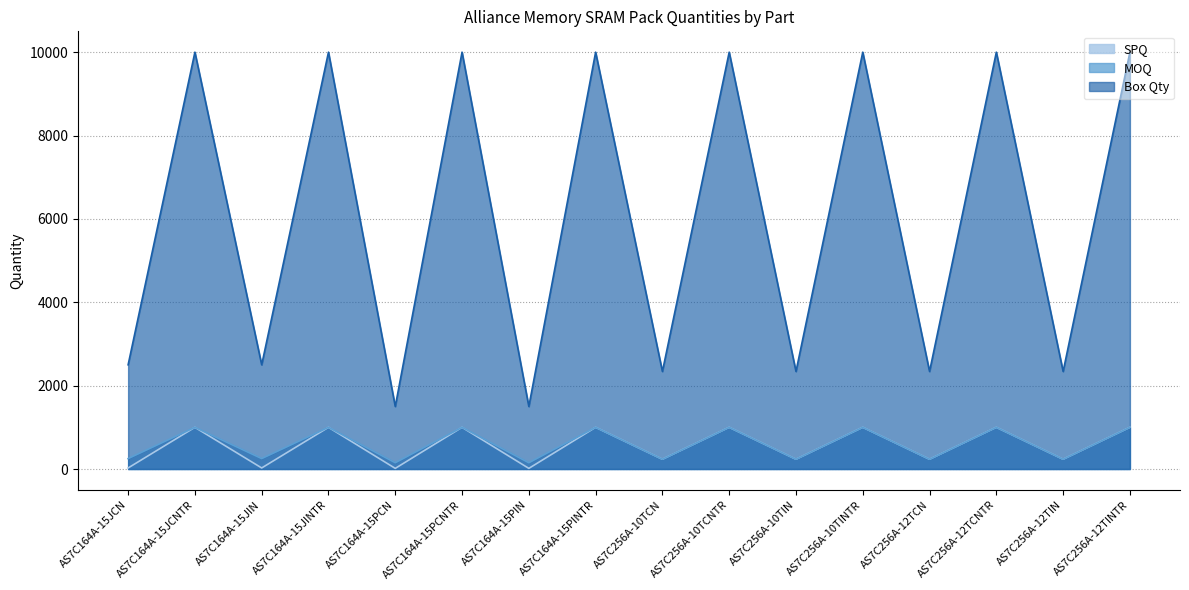

Which series has the largest total across all categories?

Box Qty